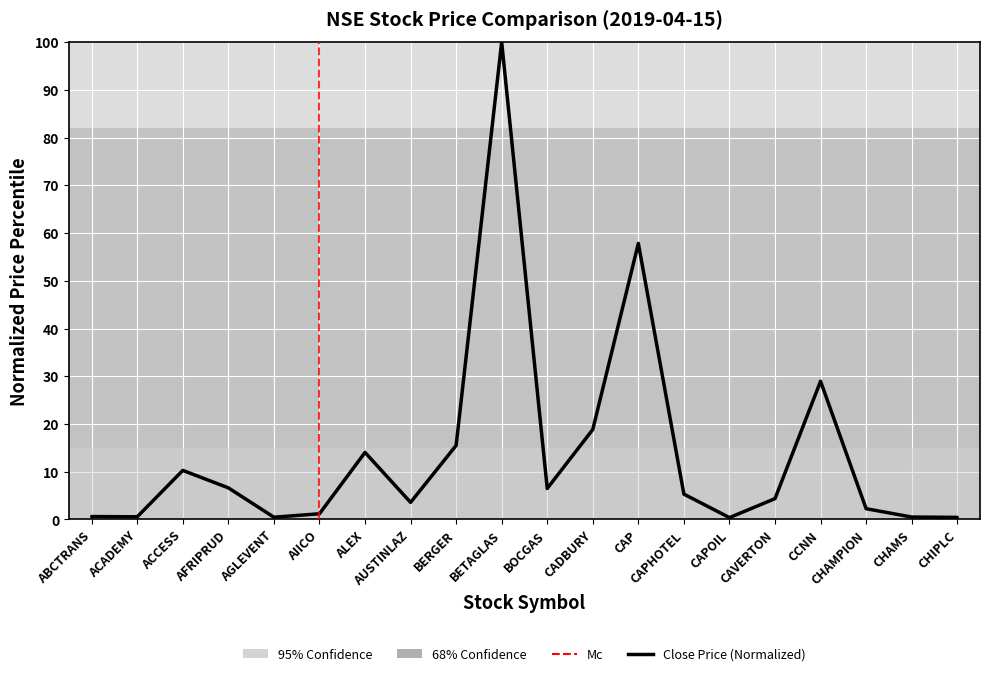

What is the maximum value shown in the chart?

100.0